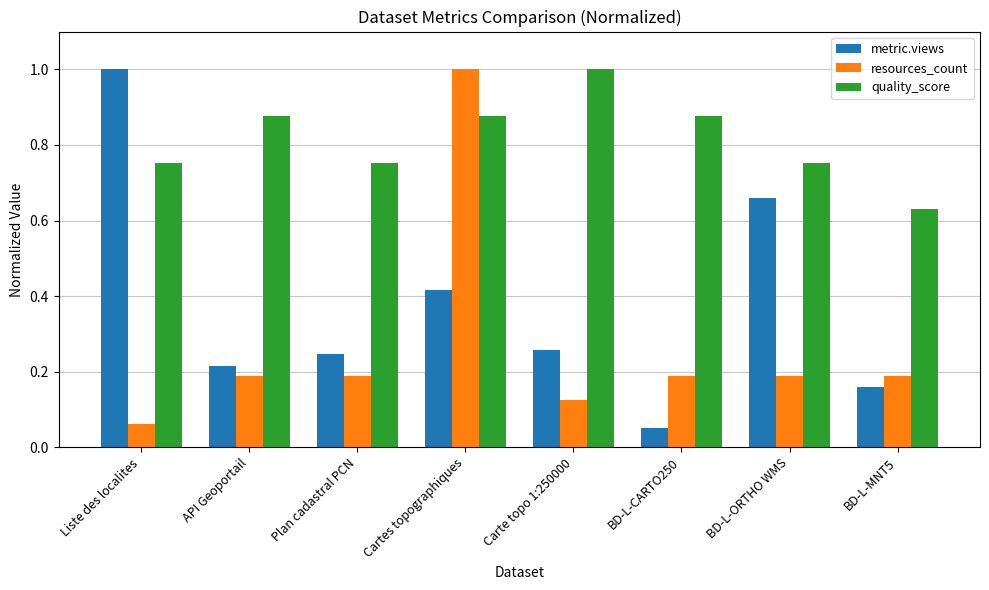

Rank the series at Cartes topographiques from highest to lowest value.

resources_count, quality_score, metric.views